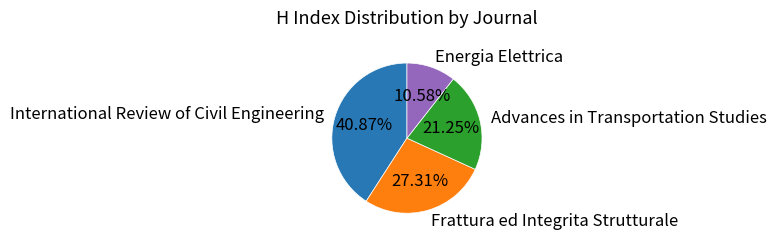

What percentage is the Frattura ed Integrita Strutturale slice, to the nearest percent?

27%